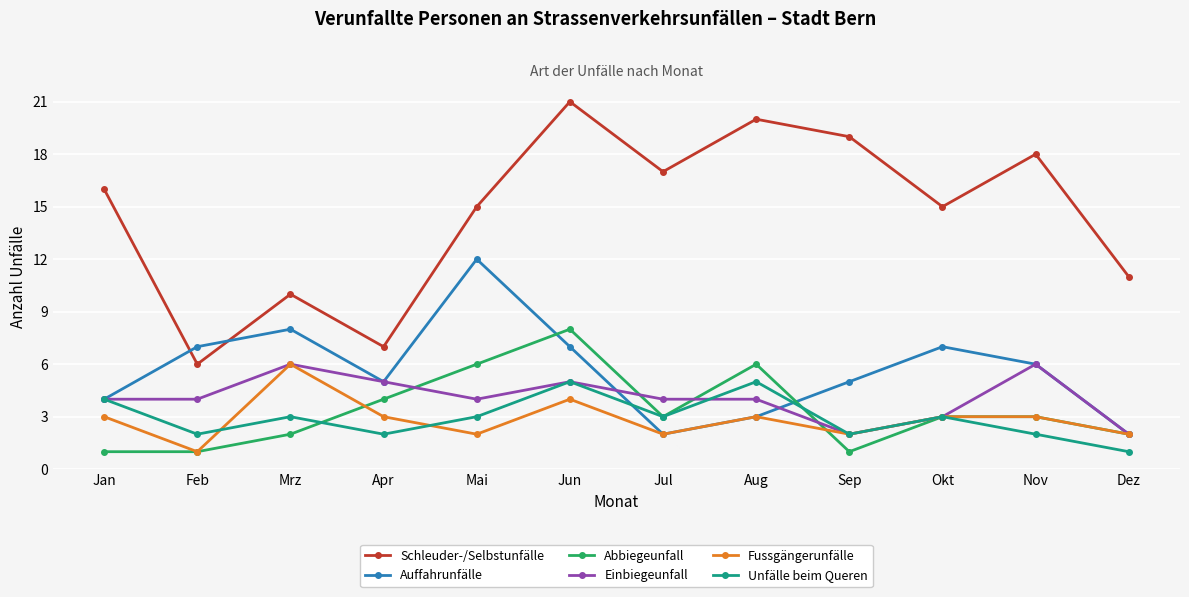

What is the total value across all series at Nov?

38